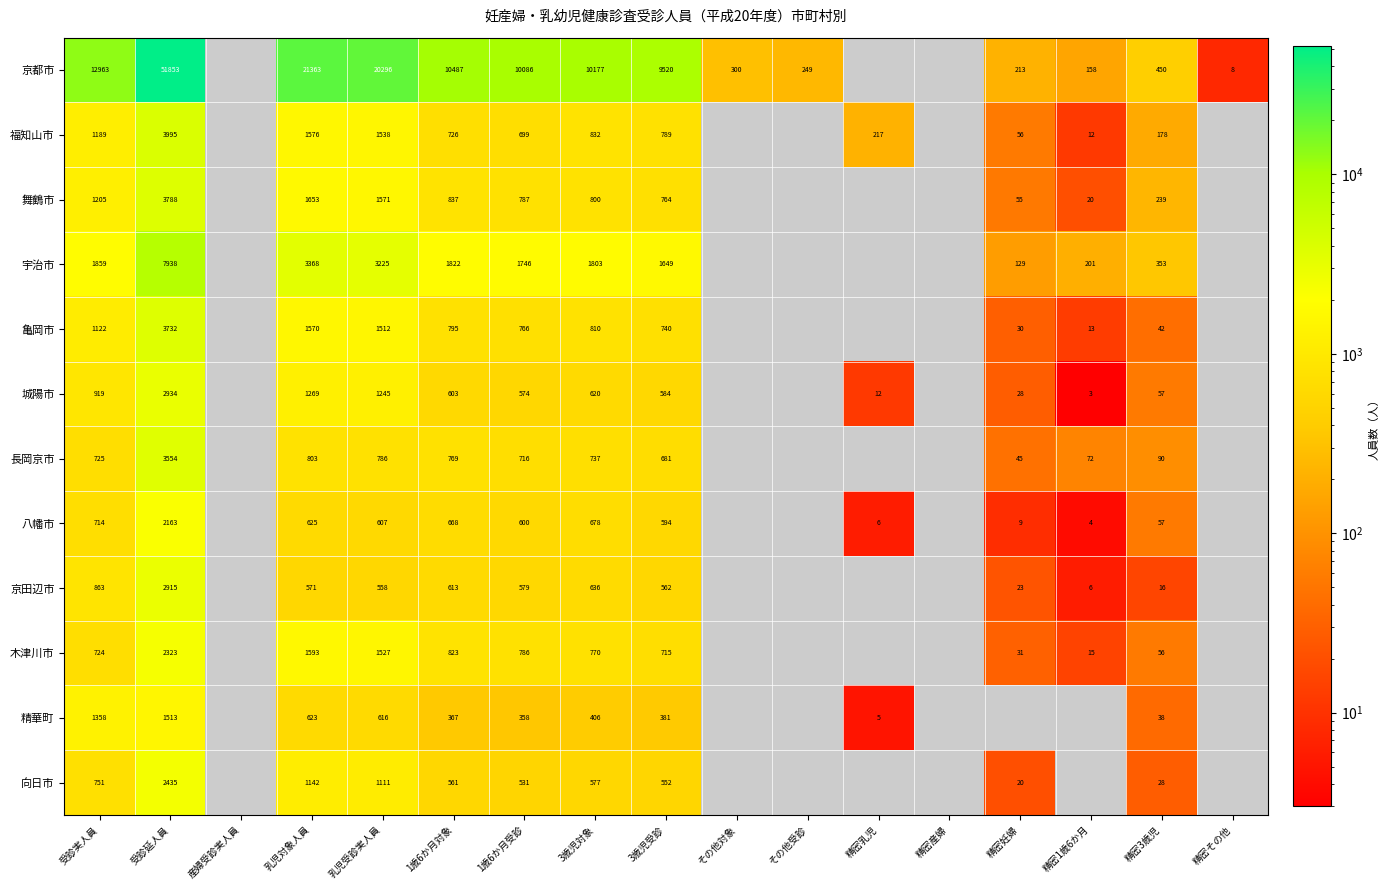

Rank the series at 3歳児受診 from highest to lowest value.

京都市, 宇治市, 福知山市, 舞鶴市, 亀岡市, 木津川市, 長岡京市, 八幡市, 城陽市, 京田辺市, 向日市, 精華町